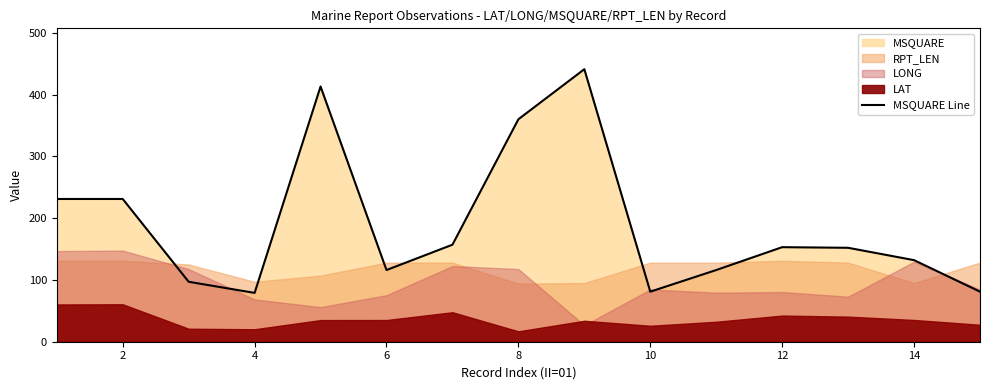

What is the maximum value for MSQUARE Line?

441